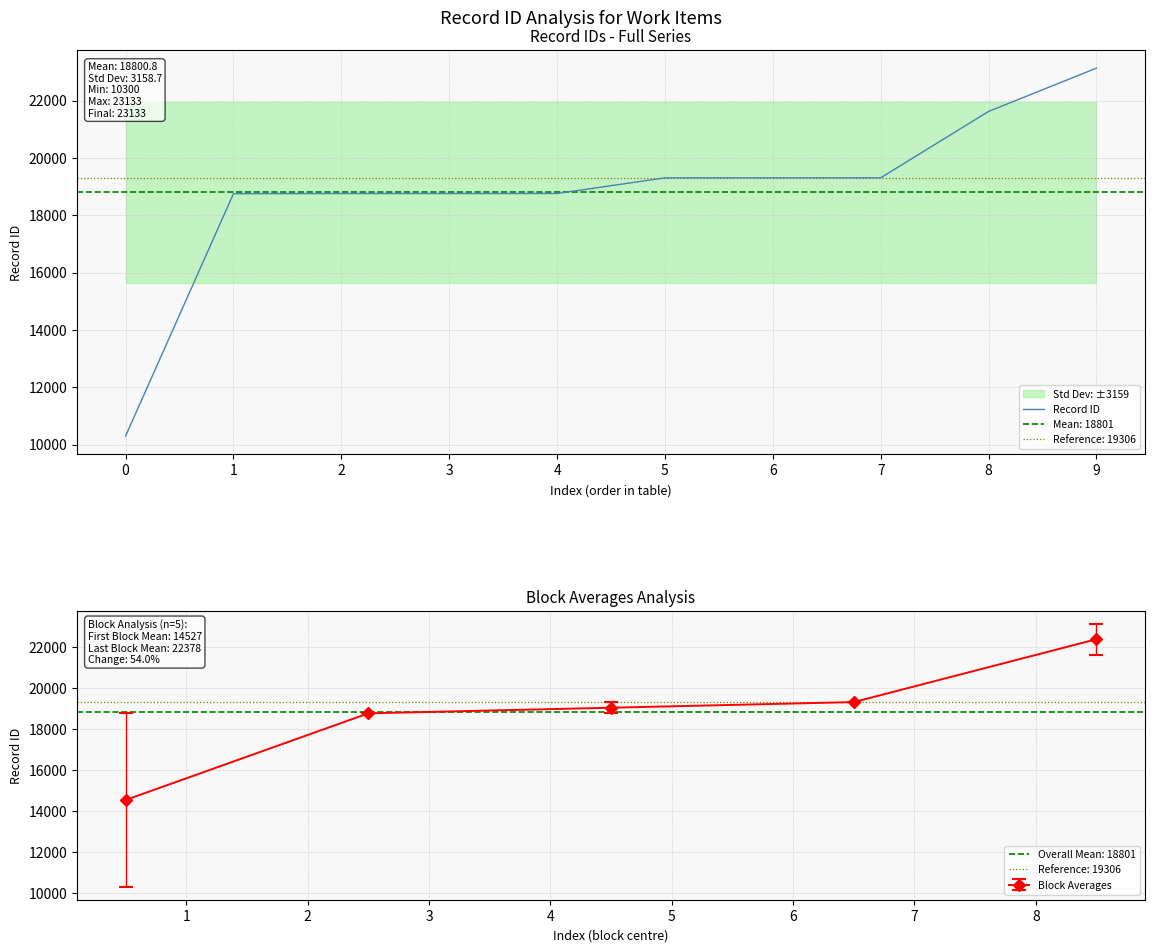

How many lines are shown in the chart?

1